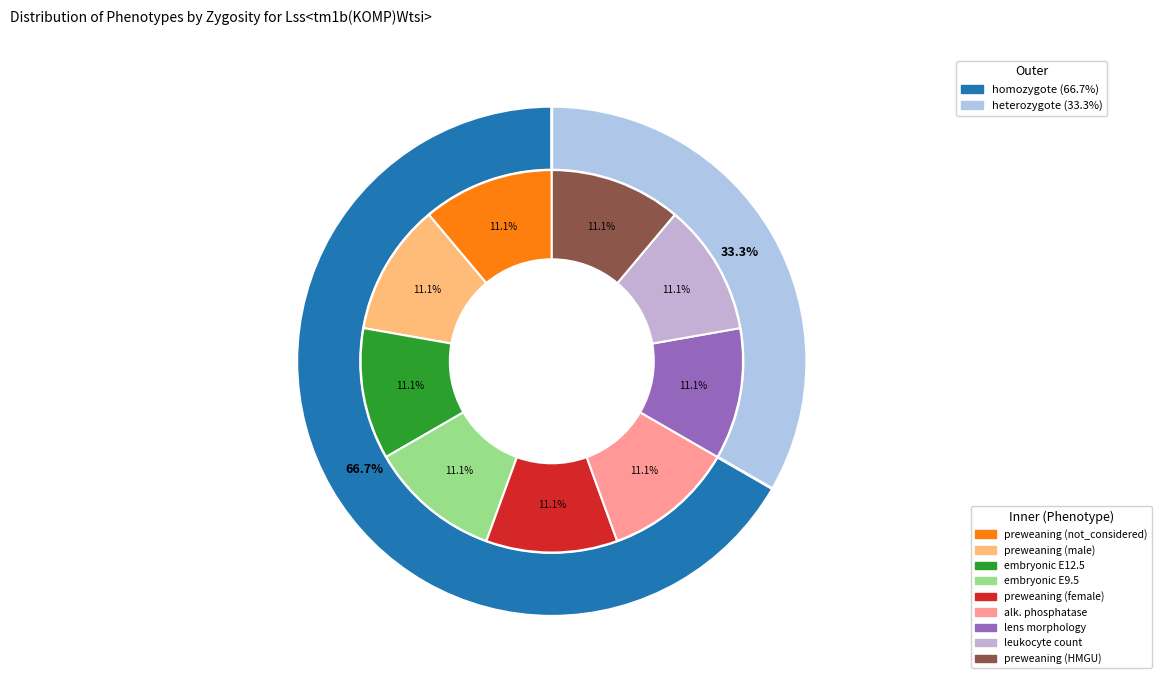

Between abnormal lens morphology and embryonic lethality E9.5, which is larger?

abnormal lens morphology